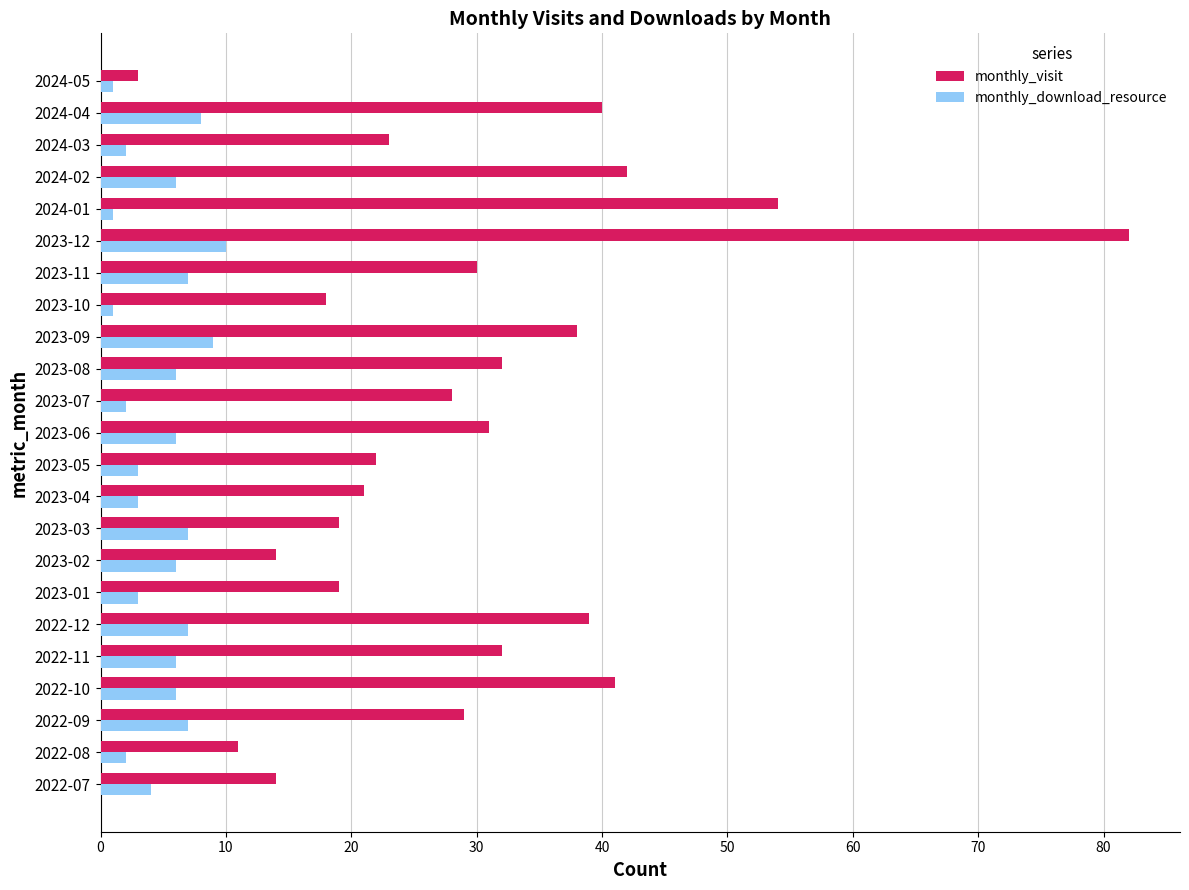

At which category is the sum across all series the highest?

2023-12